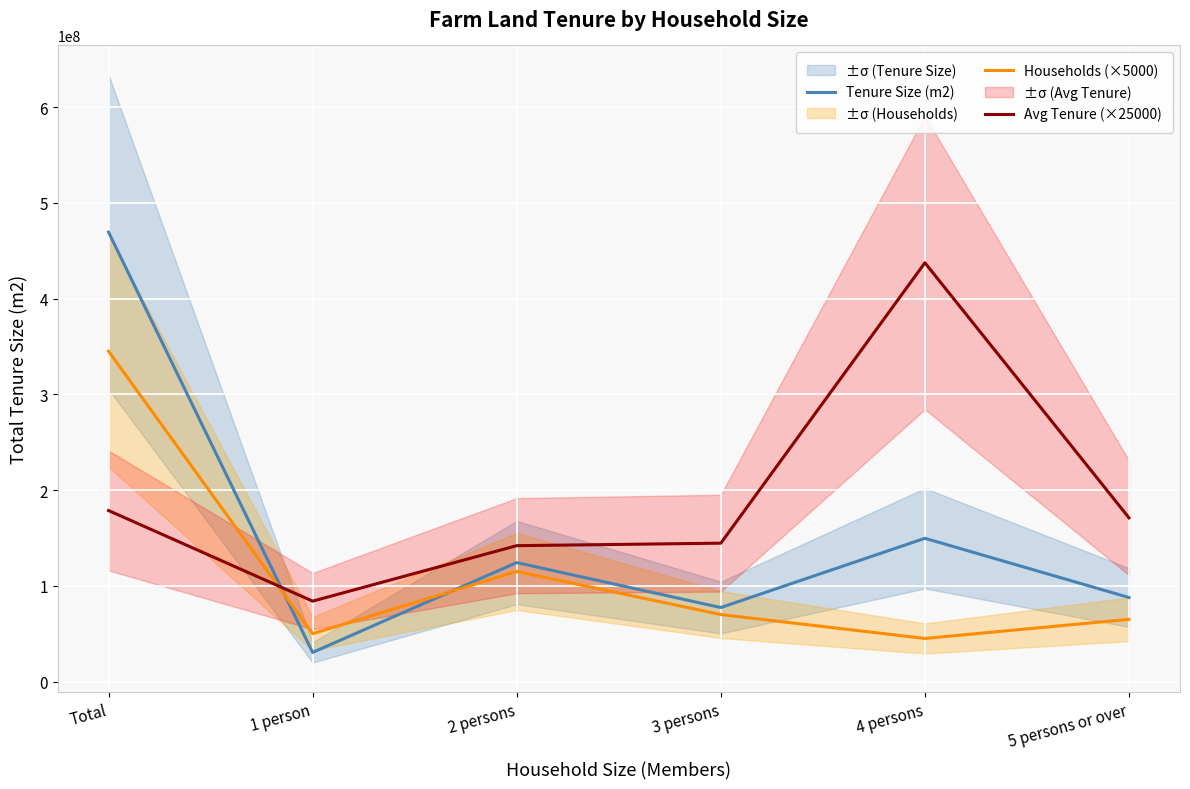

Reading left to right, extract all data points from this chart.

Tenure Size (m2): Total=469427000.0	1 person=30437000.0	2 persons=124275000.0	3 persons=77313000.0	4 persons=149629000.0	5 persons or over=87773000.0
Households (×5000): Total=345000000.0	1 person=50000000.0	2 persons=115000000.0	3 persons=70000000.0	4 persons=45000000.0	5 persons or over=65000000.0
Avg Tenure (×25000): Total=178611500.0	1 person=83995750.0	2 persons=141929750.0	3 persons=144536500.0	4 persons=437418500.0	5 persons or over=171014000.0